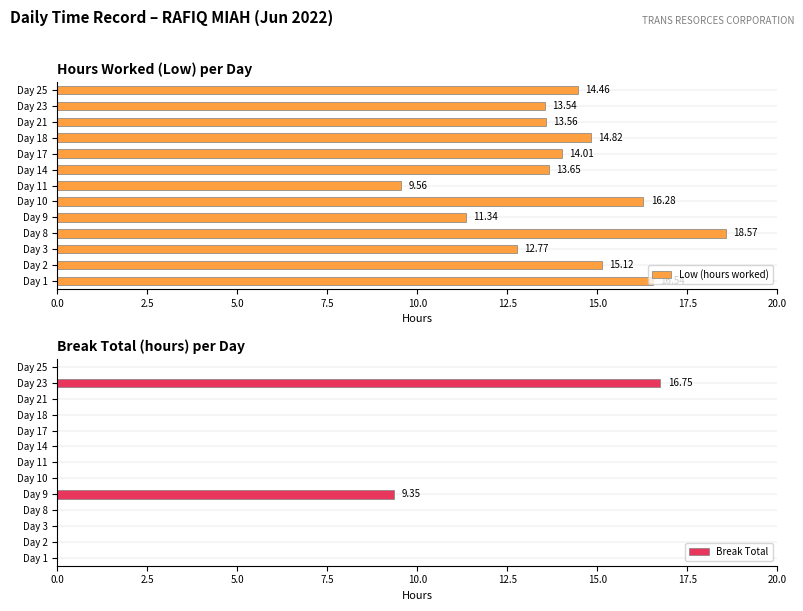

Which series has the largest range (max minus min)?

Break Total